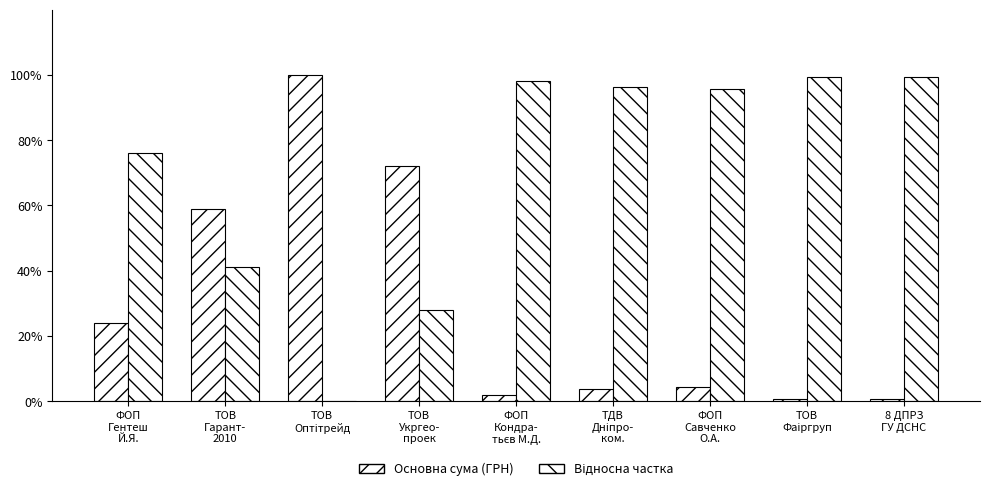

How many series are shown in this chart?

2